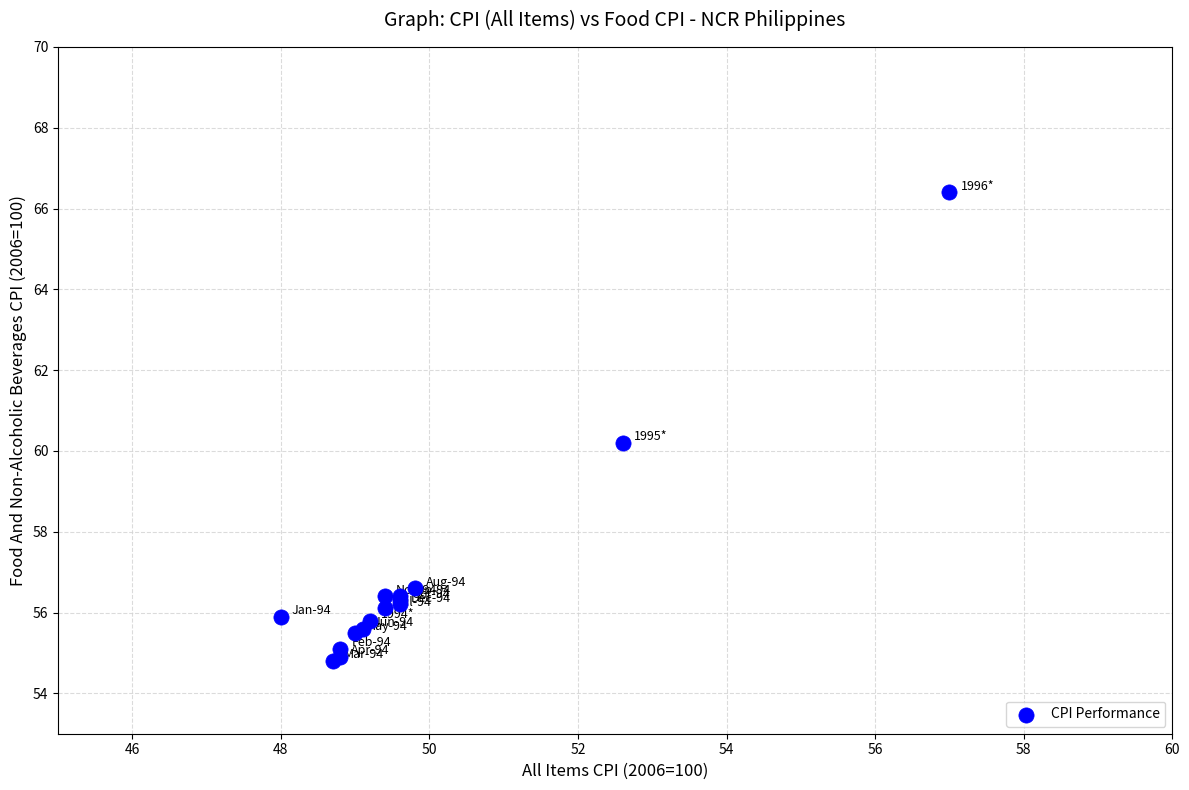

What Y value in the scatter plot is closest to 60?

60.2